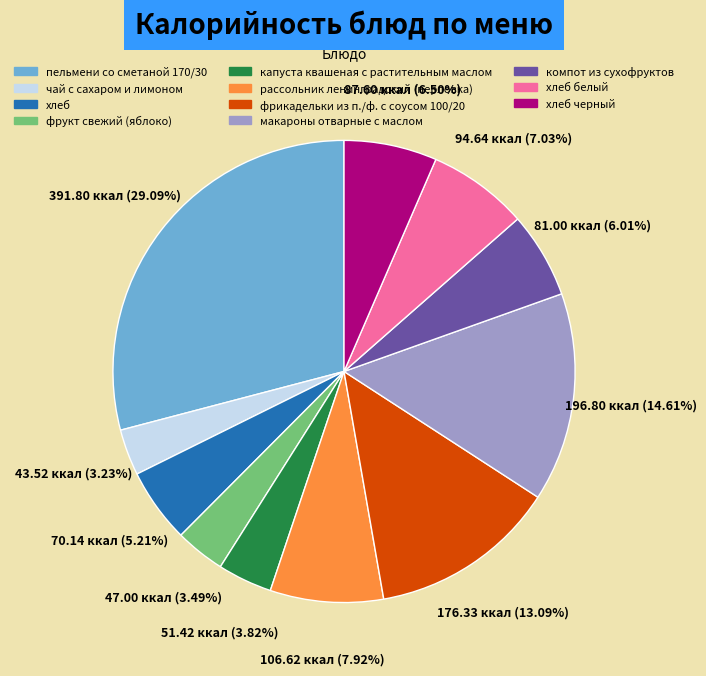

Is макароны отварные с маслом the majority of the pie?

No